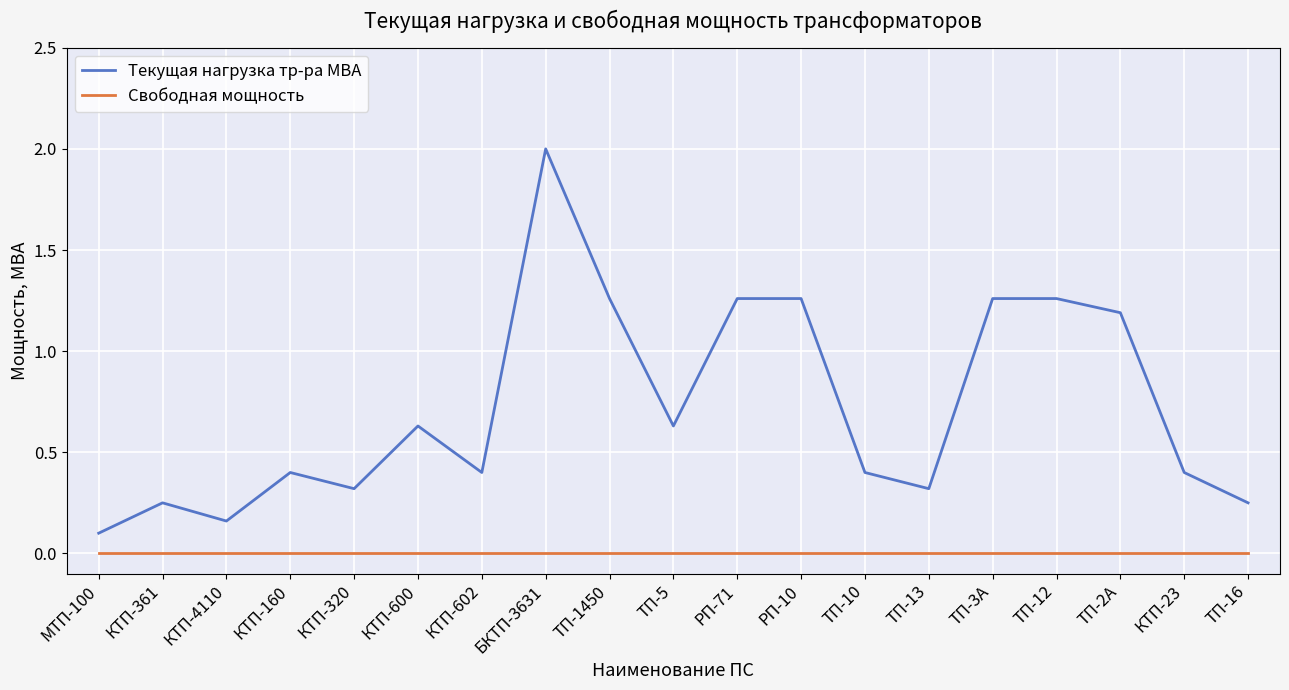

Rank the series by their average value, from highest to lowest.

Текущая нагрузка тр-ра МВА, Свободная мощность